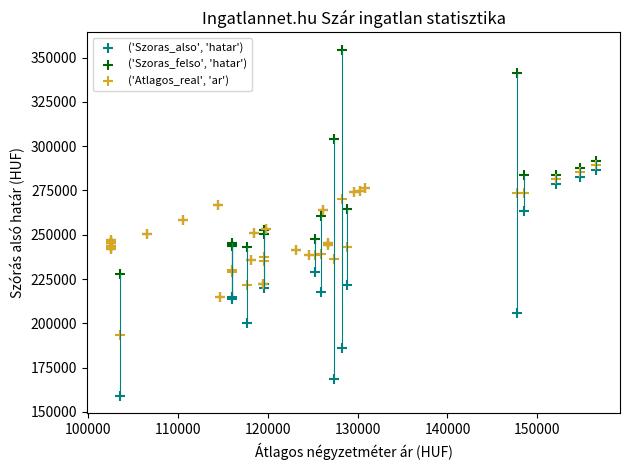

Which series contains the highest Y value?

('Szoras_felso', 'hatar')